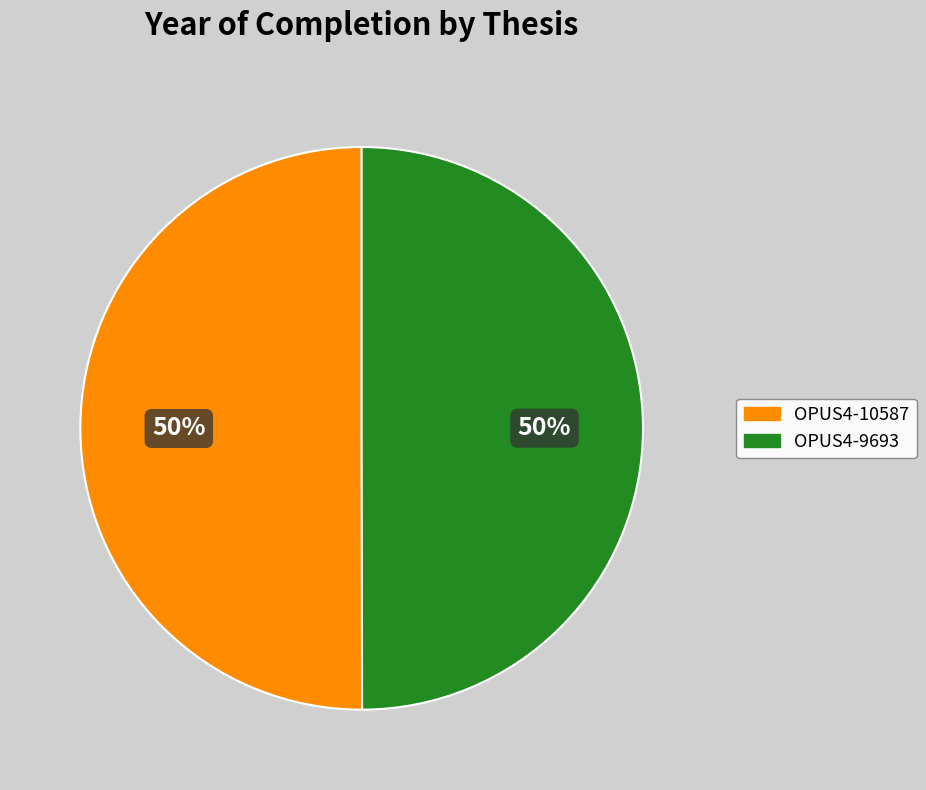

Is the sum of OPUS4-10587 and OPUS4-9693 greater than half?

Yes